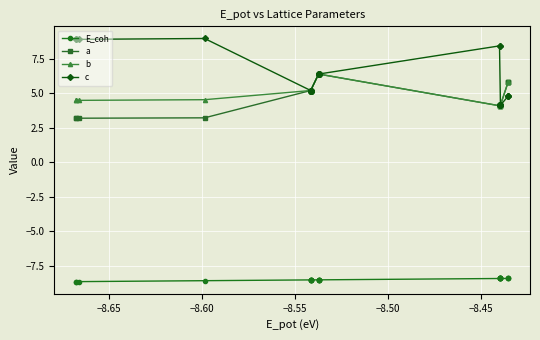

Does the chart display data point markers on the line(s)?

Yes